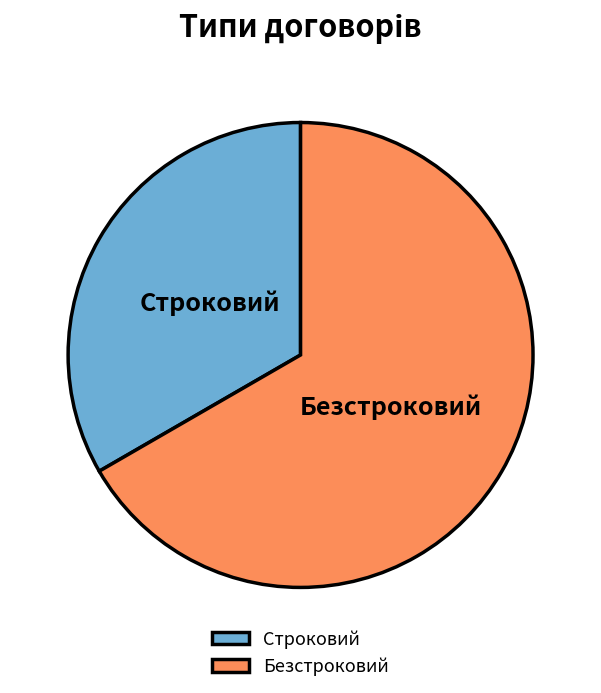

Which slice represents more than half of the pie?

Безстроковий